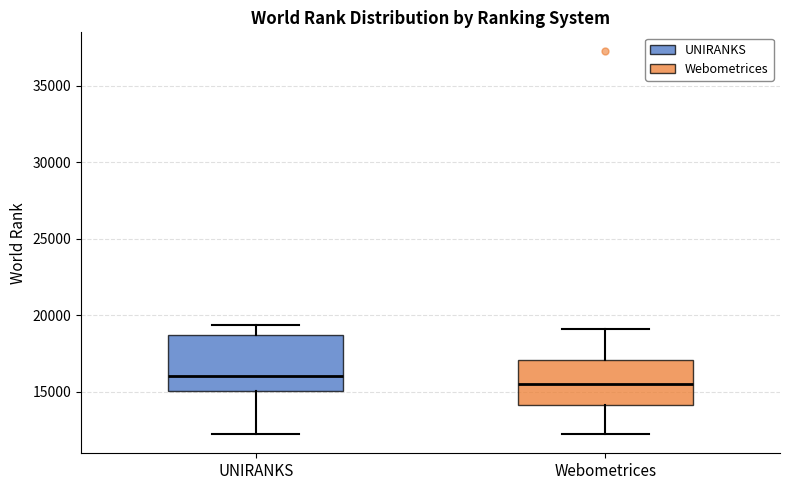

Reading left to right, transcribe this box plot: for each box, give where its median line is, the range the box spans, and where its two whiskers end, as read against the y-axis. The values are not printed on the chart, so give them approximately, as read against the axis.

UNIRANKS: median 16000, box 15000 to 18500, whiskers 12000 to 19500
Webometrices: median 15500, box 14000 to 17000, whiskers 12000 to 19000